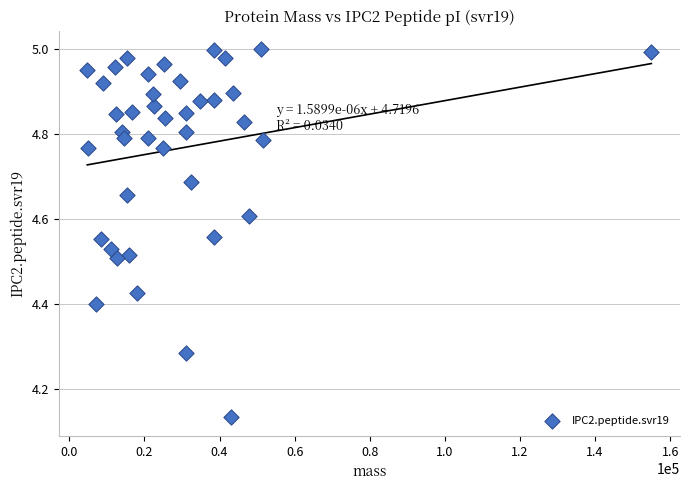

What is the range of X values (max minus min)?

150211.1